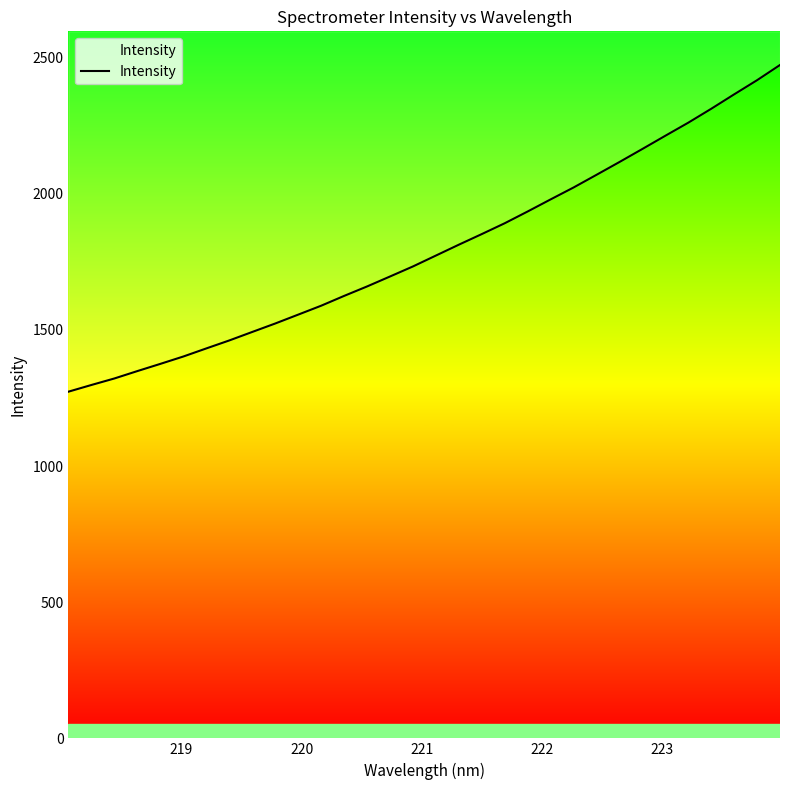

Does the chart display data point markers on the line(s)?

No